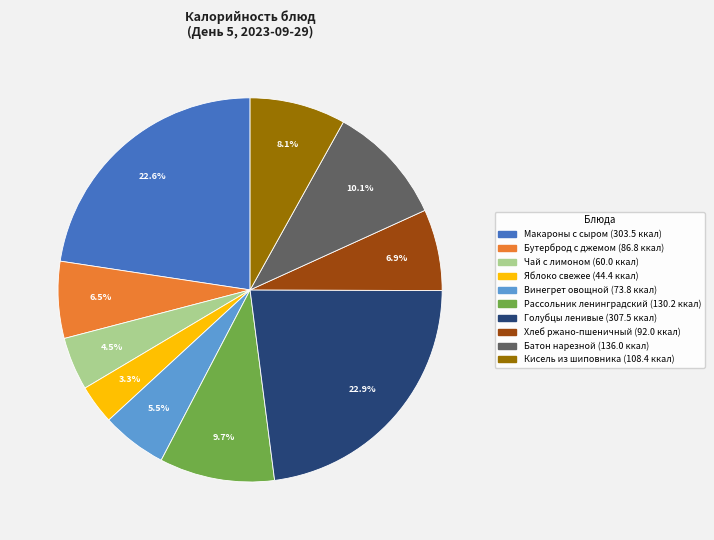

What is the smallest slice in the pie chart?

Яблоко свежее